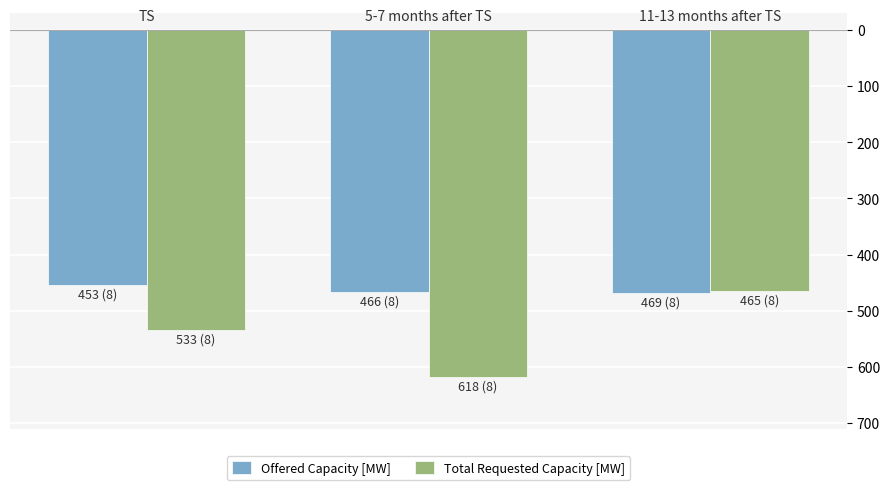

What are all the series names shown in the legend?

Offered Capacity [MW], Total Requested Capacity [MW]